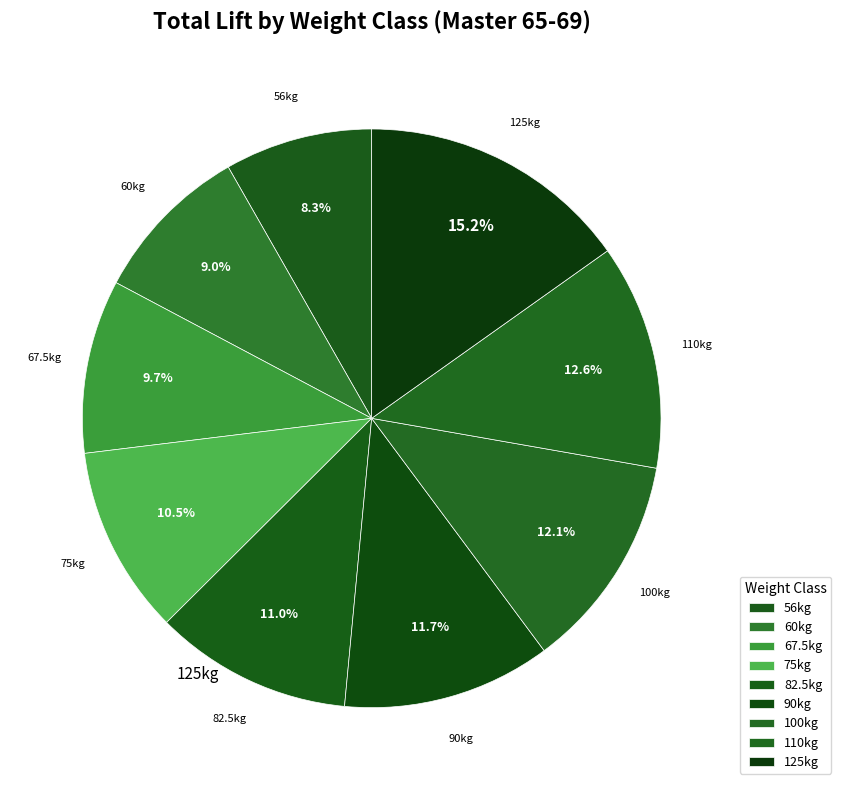

How many segments does this pie chart have?

9